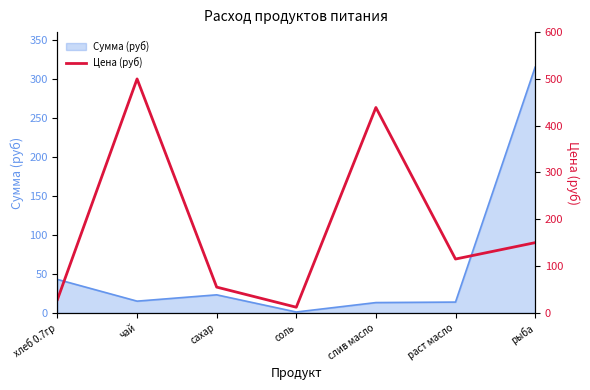

How many categories are shown in the chart?

7